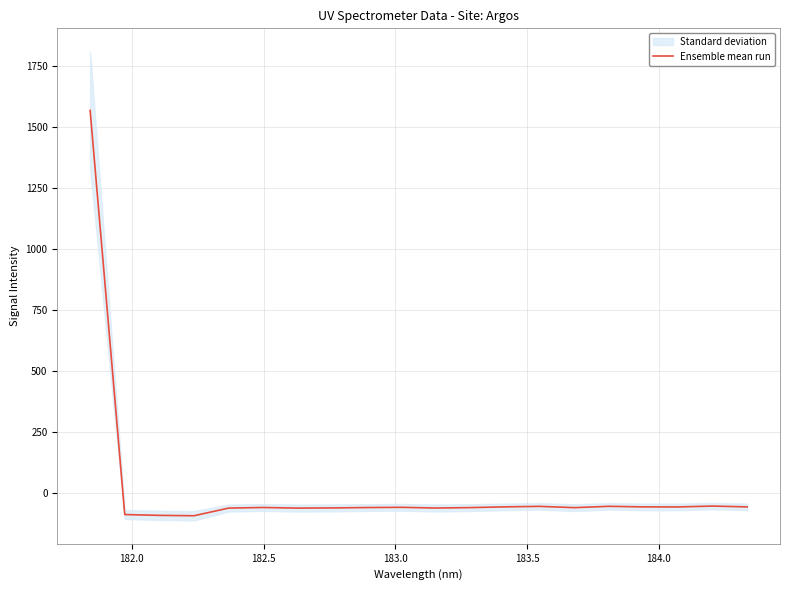

What is the highest value of the Ensemble mean run series?

1568.6